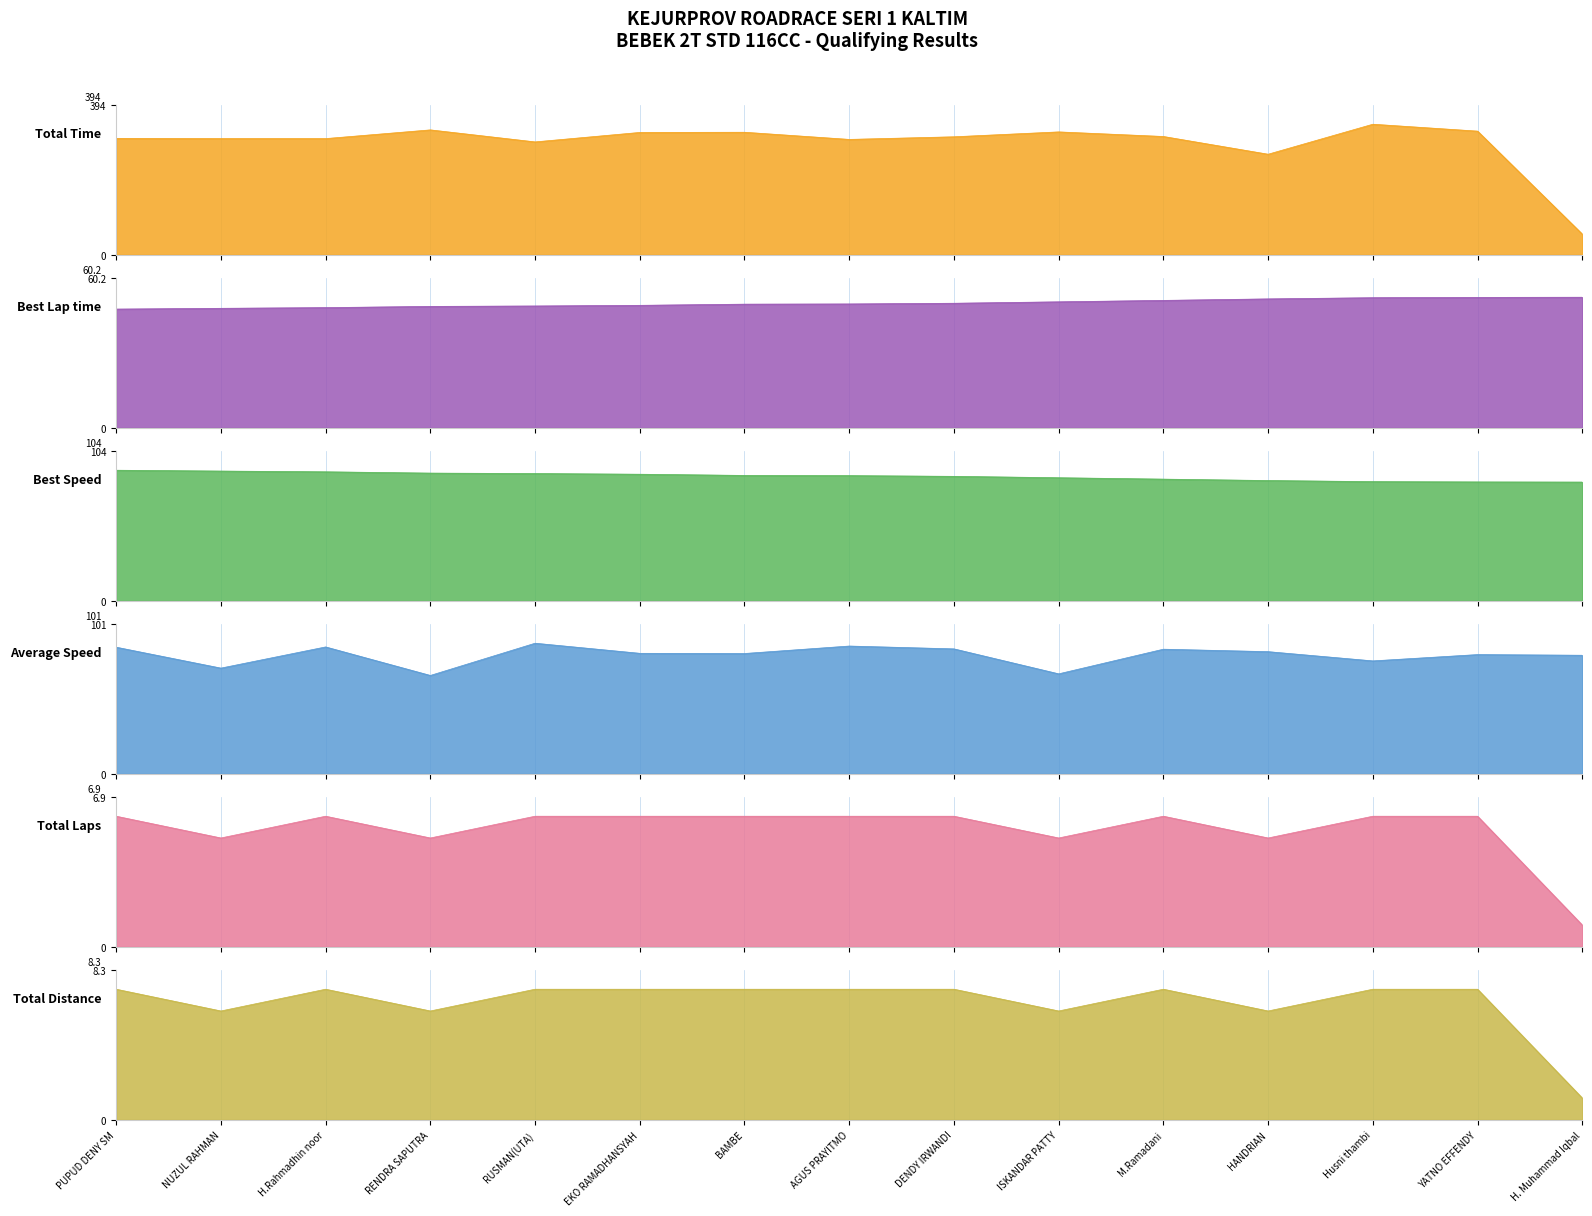

At which category does the chart reach its minimum across all series?

H. Muhammad Iqbal